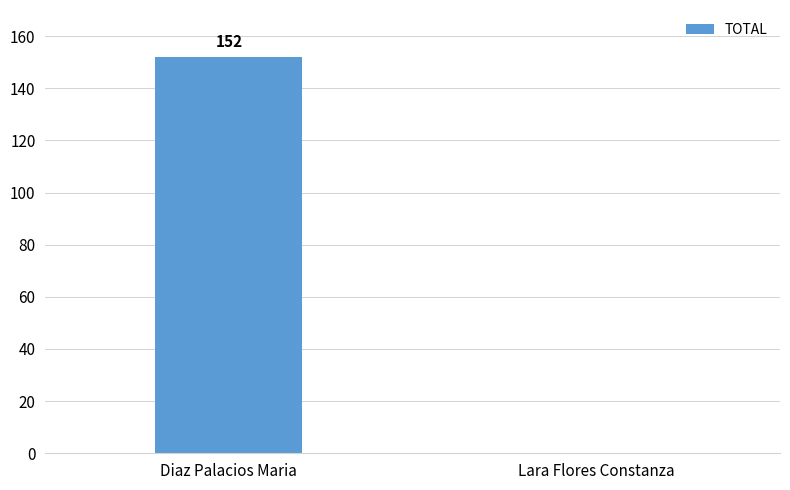

Reading right to left, transcribe all the data shown in this chart.

Lara Flores Constanza=0	Diaz Palacios Maria=152